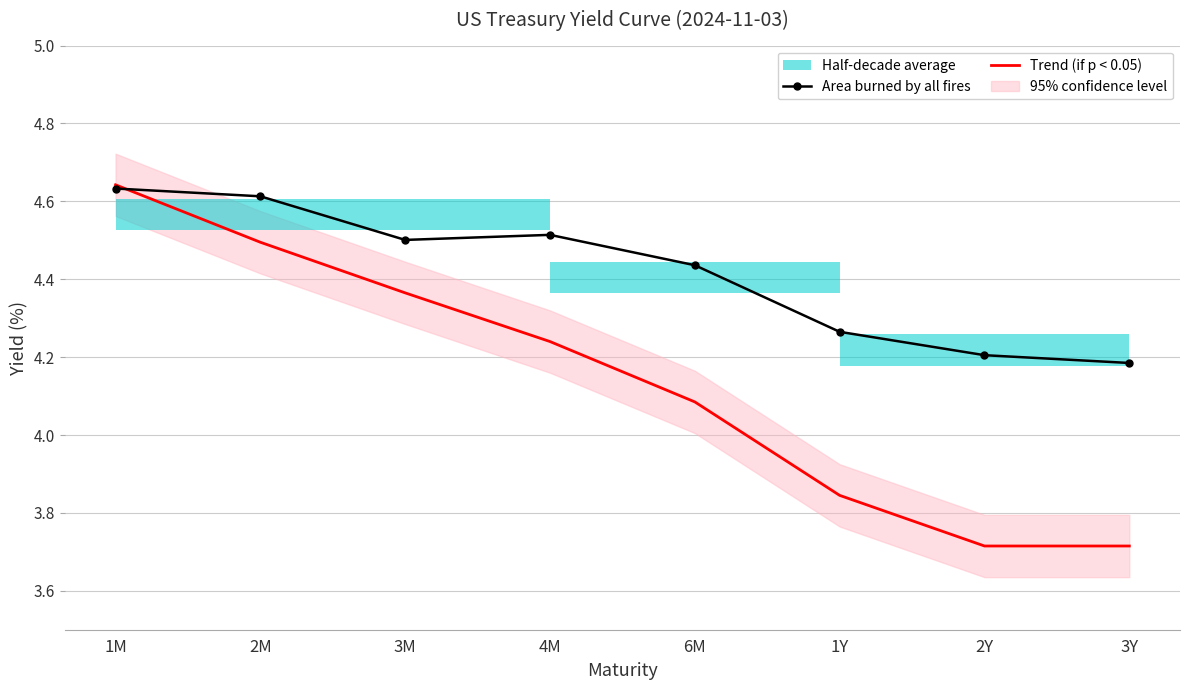

What is the minimum value shown in the chart?

3.7